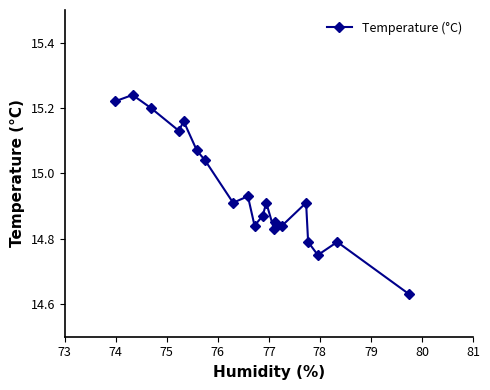

What is the difference between the maximum and minimum values?

0.6